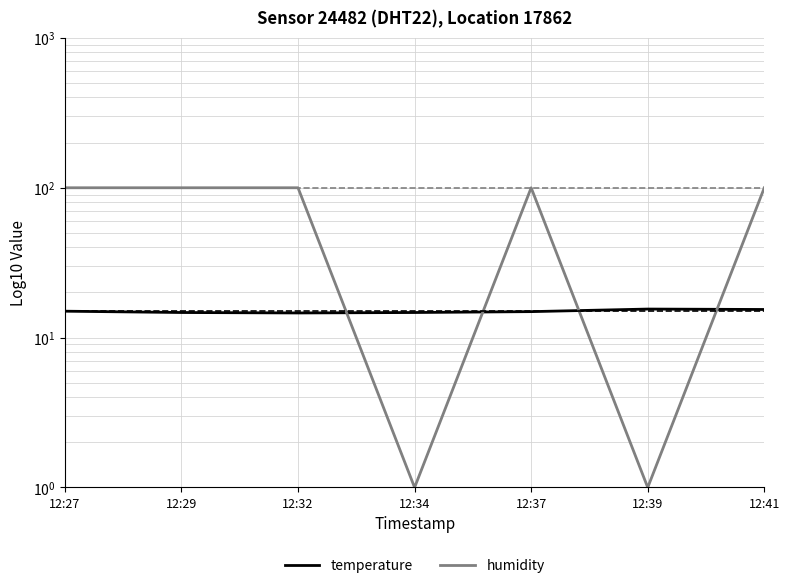

What is the difference between the maximum and minimum values in the temperature series?

0.9